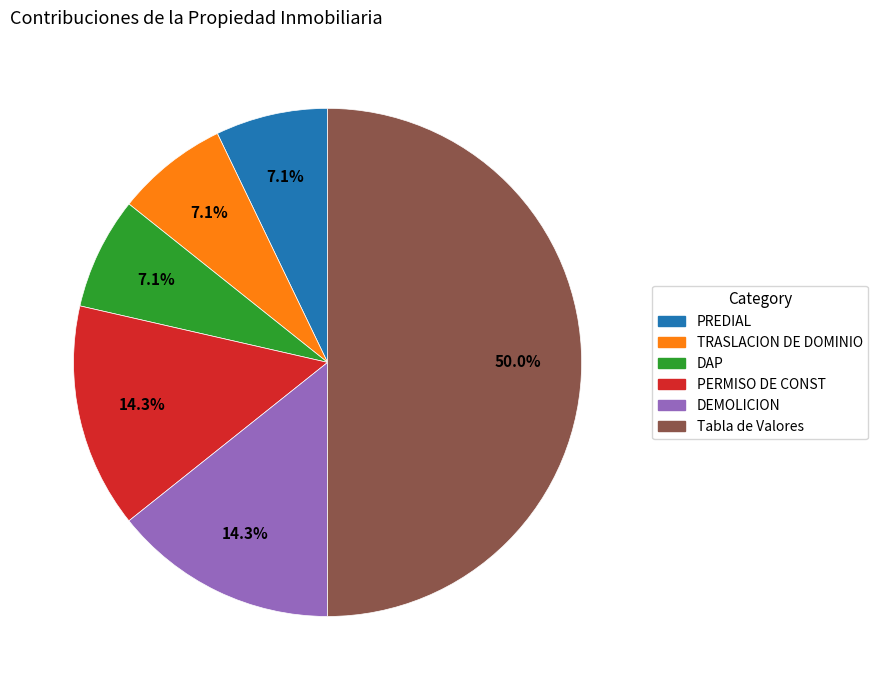

What percentage is the DAP slice, to the nearest percent?

7%